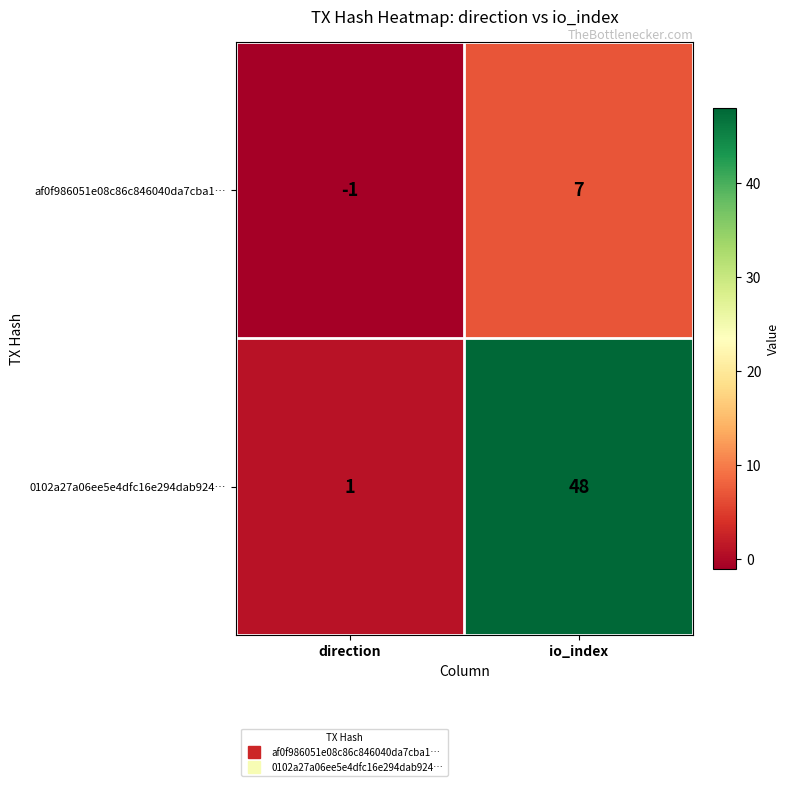

What is the highest value of the 0102a27a06ee5e4dfc16e294dab924… series?

48